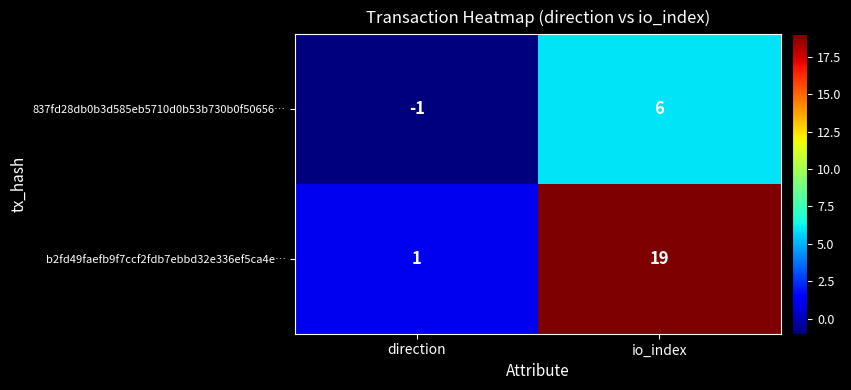

Reading left to right, list all the values displayed in this chart.

837fd28db0b3d585eb5710d0b53b730b0f50656…: direction=-1	io_index=6
b2fd49faefb9f7ccf2fdb7ebbd32e336ef5ca4e…: direction=1	io_index=19